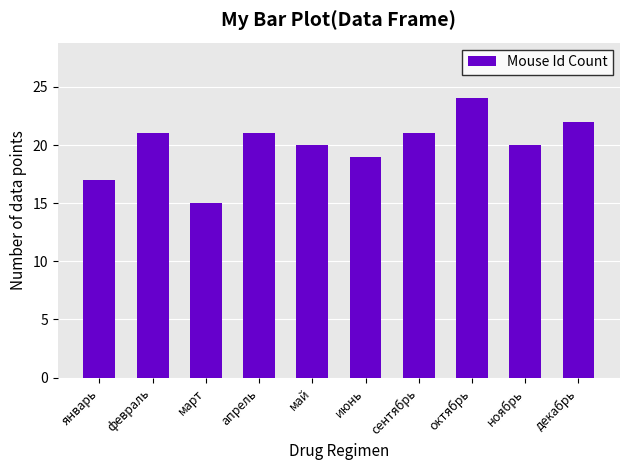

Which category has the highest value across all series?

октябрь